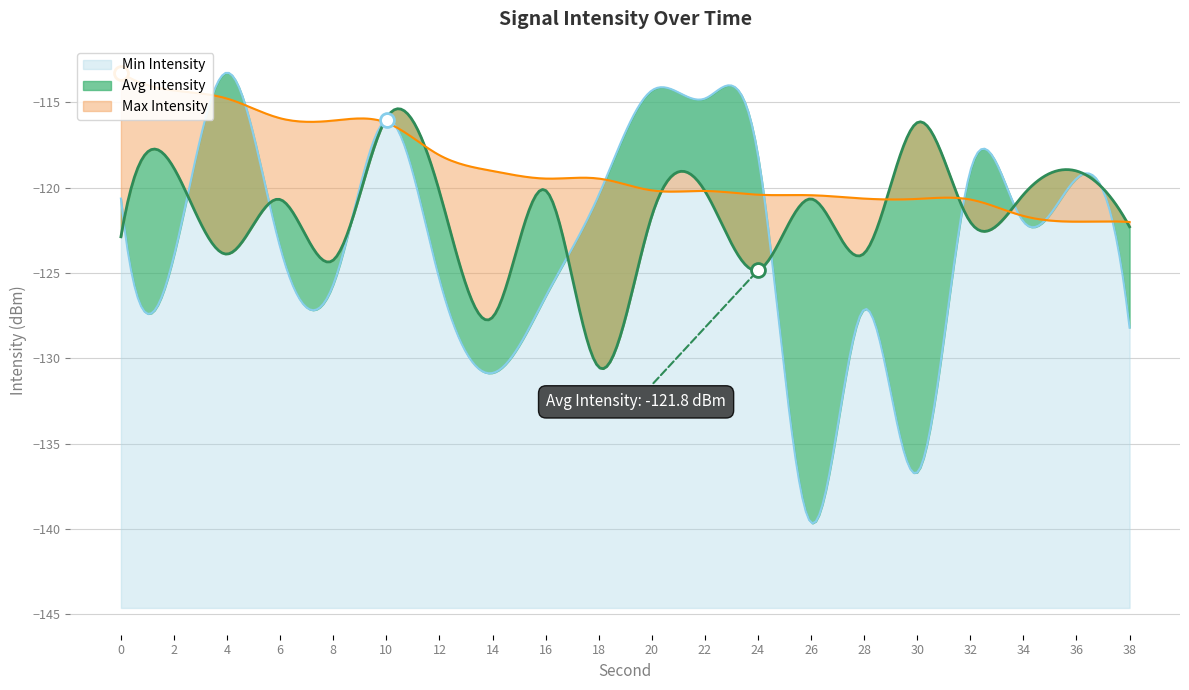

True or false: Max Intensity and Min Intensity cross at least once.

True